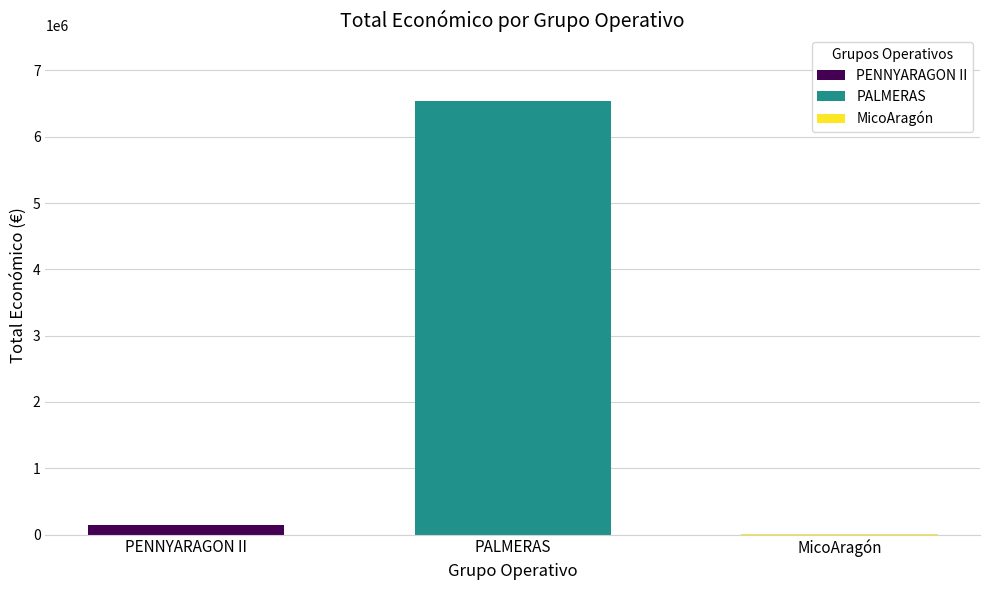

How many distinct data groups are displayed?

3